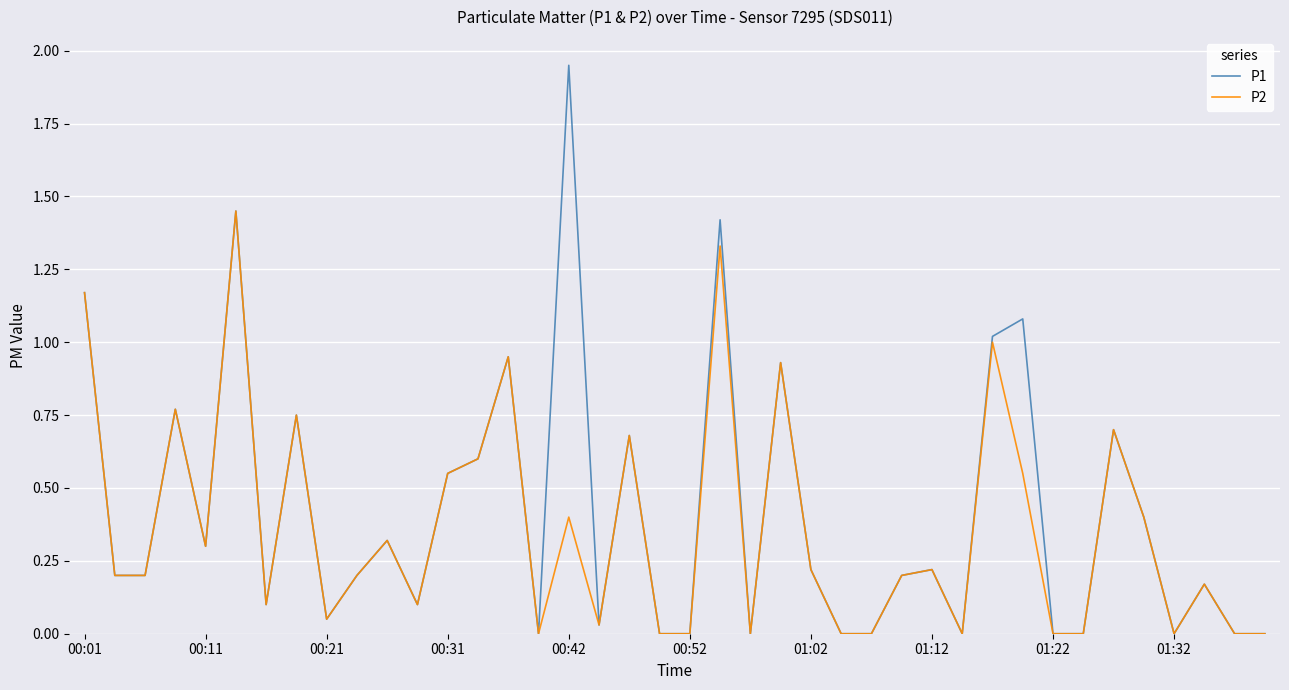

List the series in order of their peak value, highest first.

P1, P2